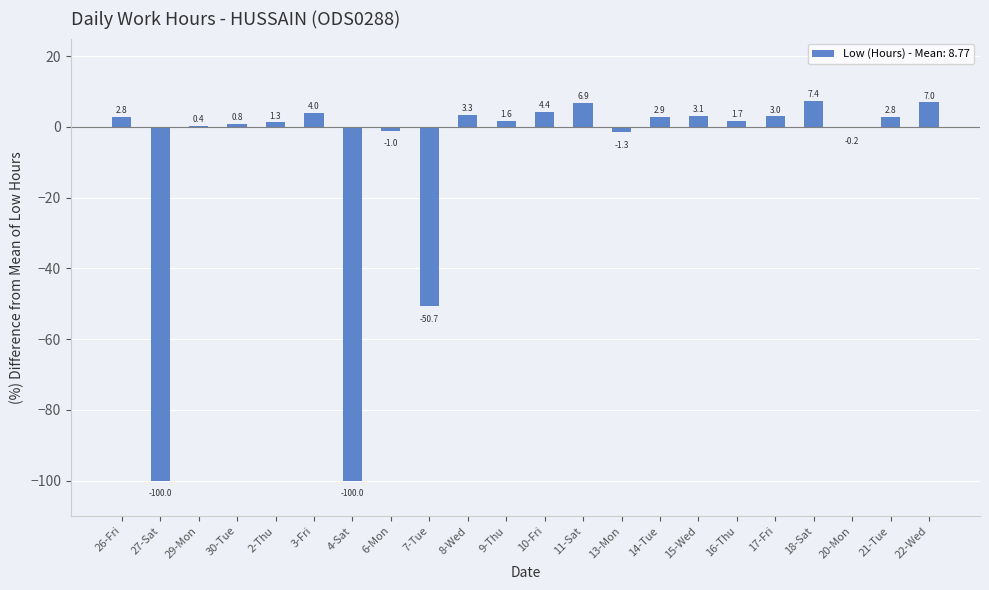

How many data points are above 2?

11